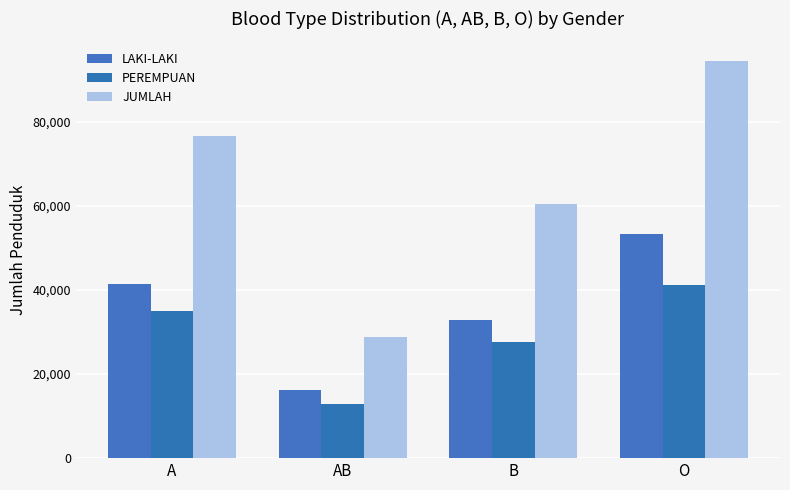

What is the spread (max minus min) of values at AB?

16098